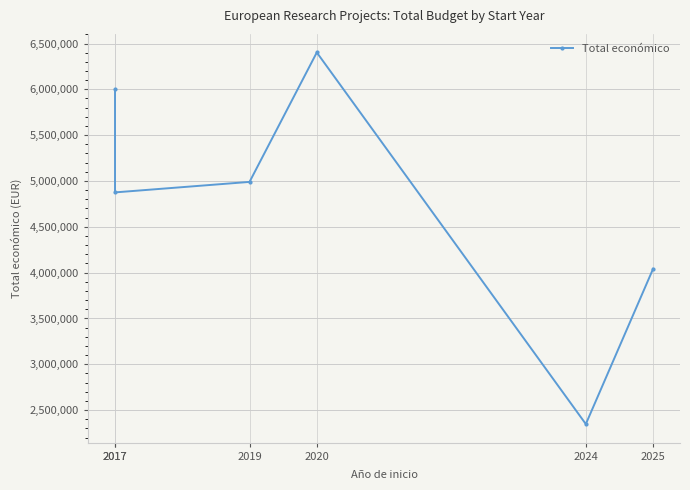

Is it true that the value at 2025 is 4041810?

True